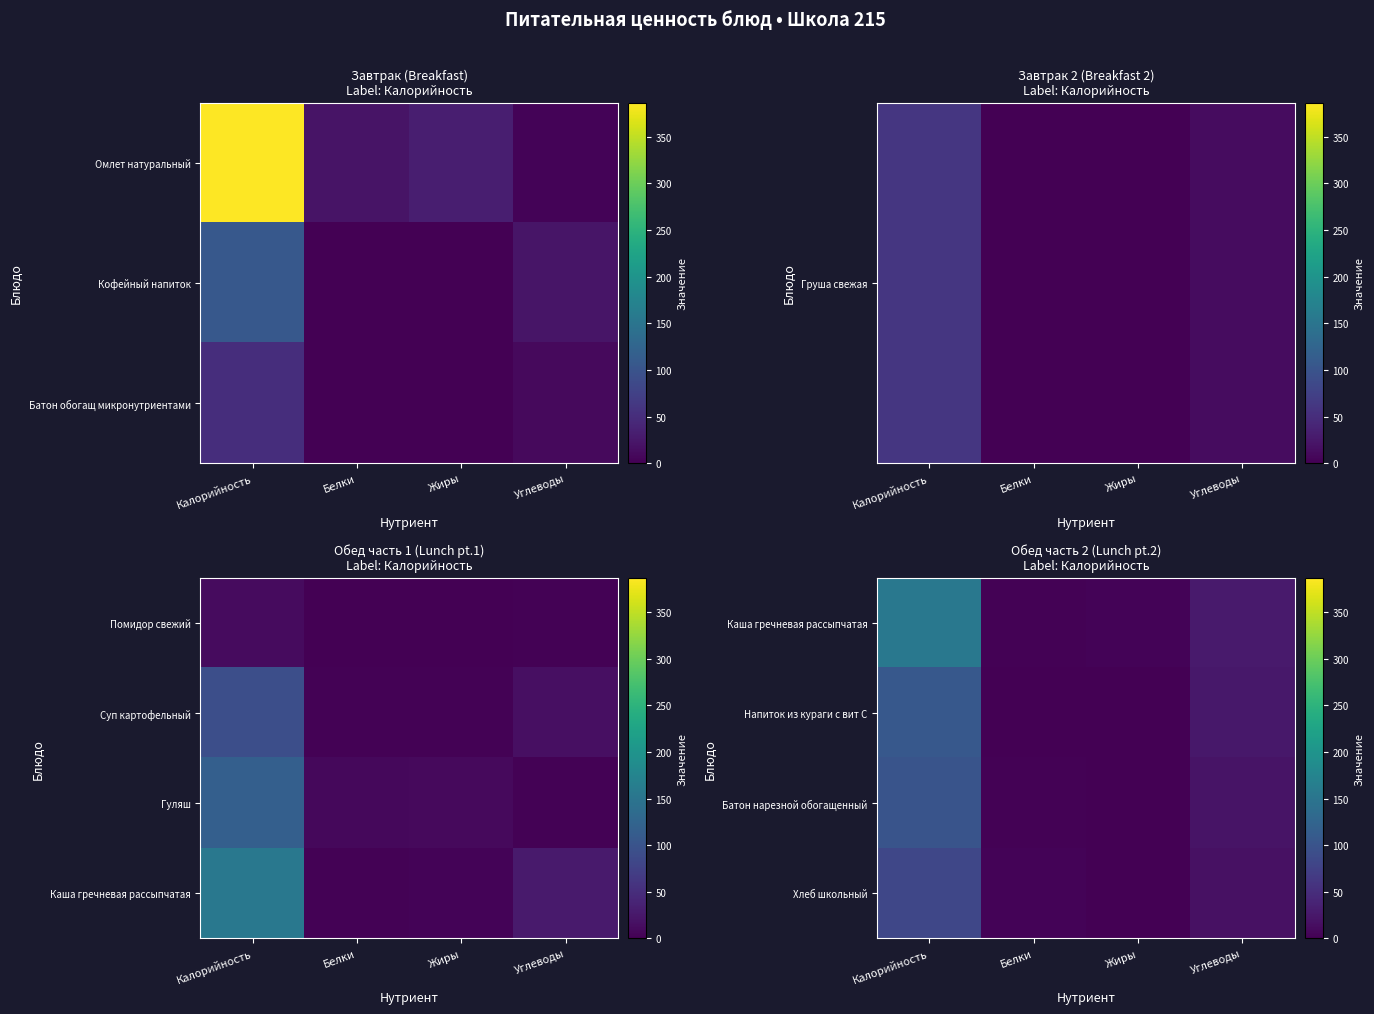

At how many categories does at least one series exceed 62?

1